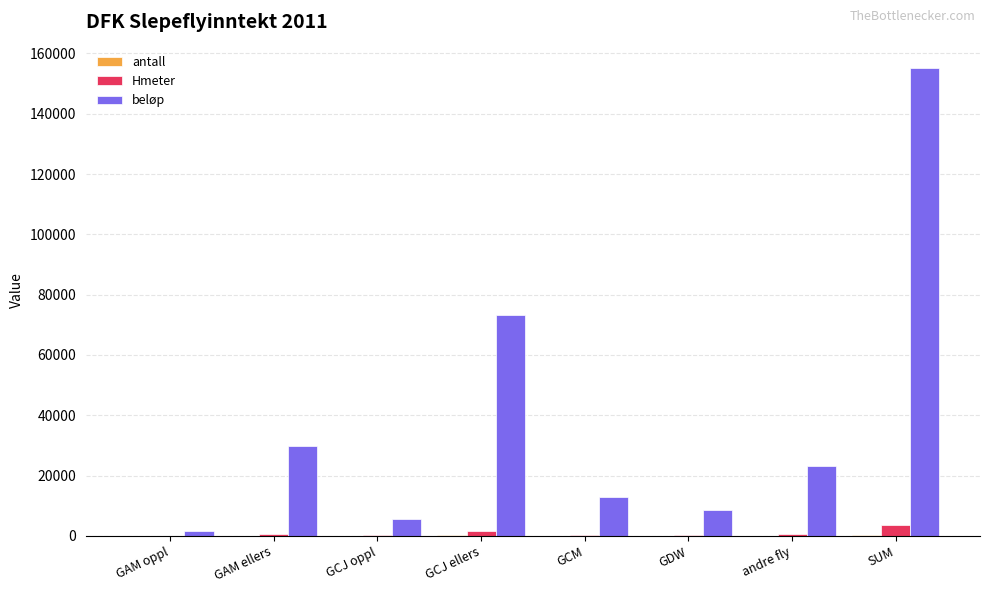

What is the total value across all series at GCJ ellers?

75139